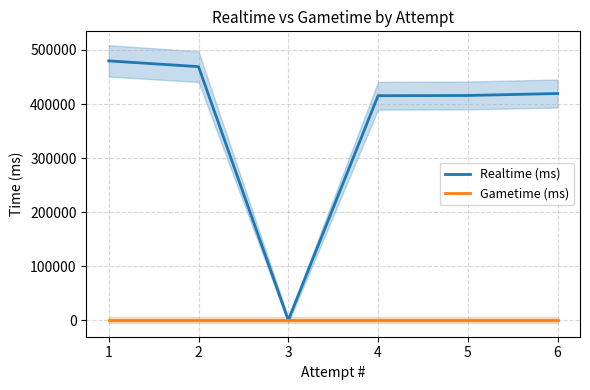

True or false: Gametime (ms) and Realtime (ms) intersect in this chart.

False